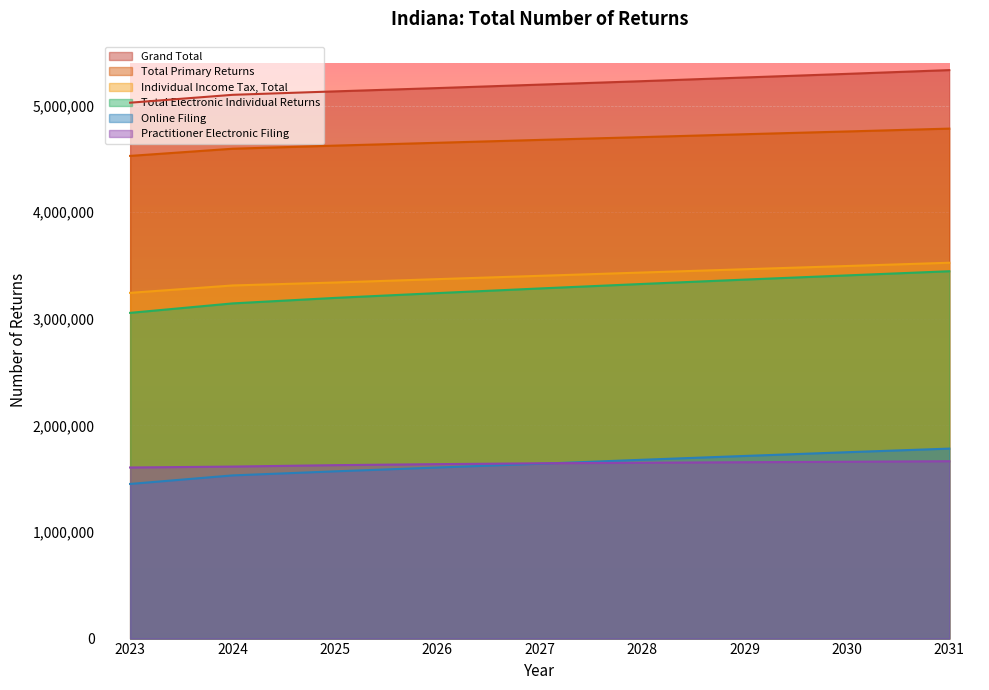

What is the lowest value of the Total Primary Returns series?

4528310